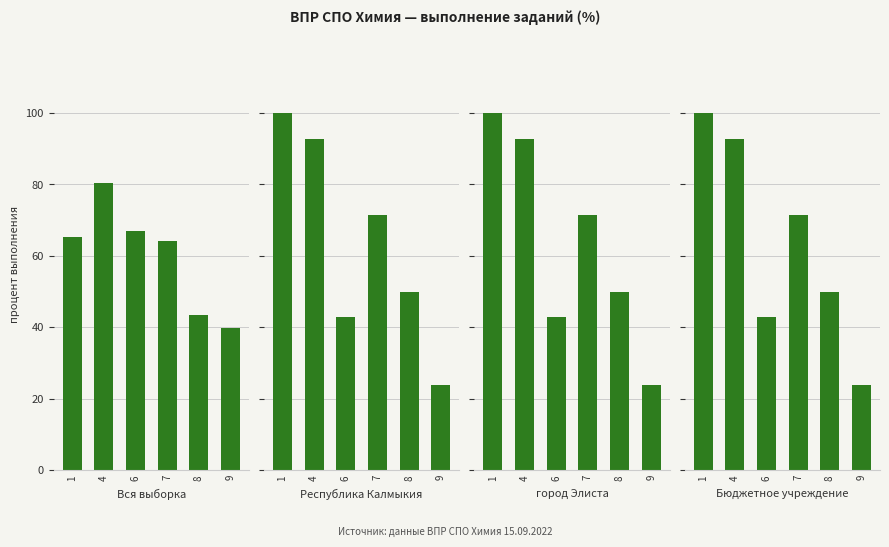

The value of Республика Калмыкия at 8 is 85.6. True or false?

False